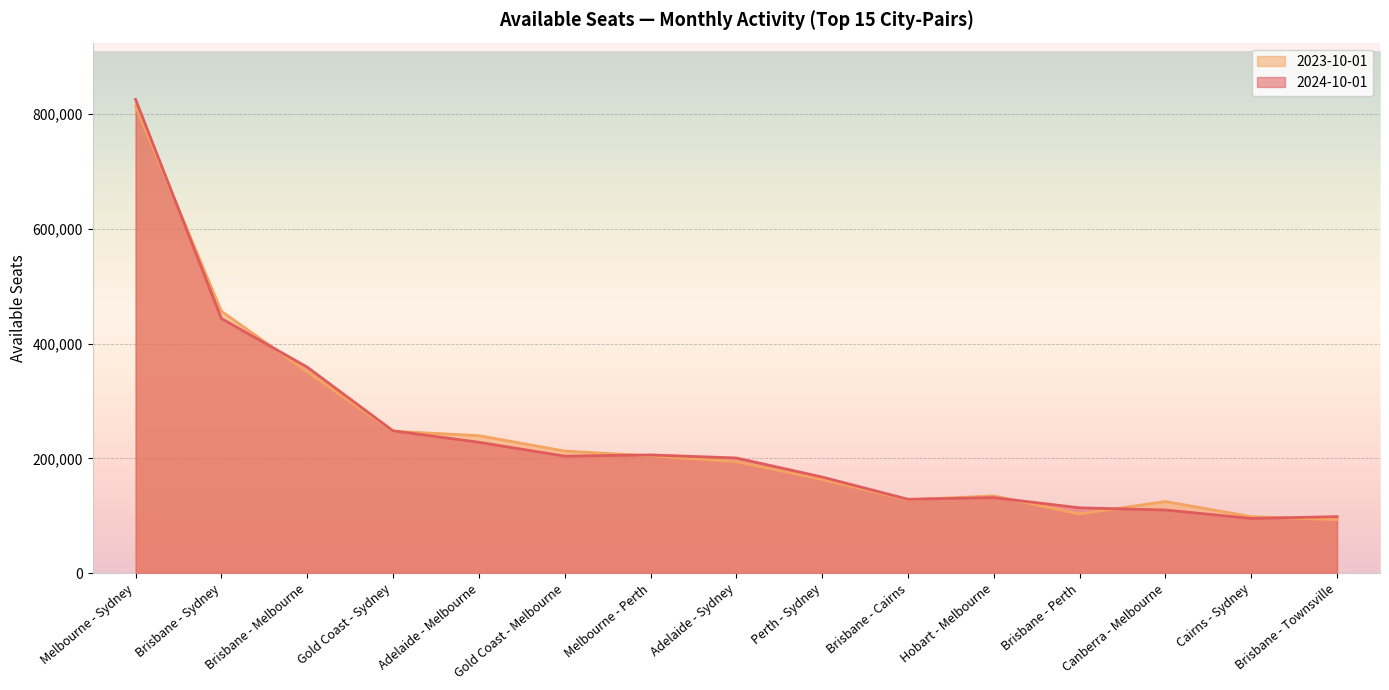

Count the number of categories in the chart.

15